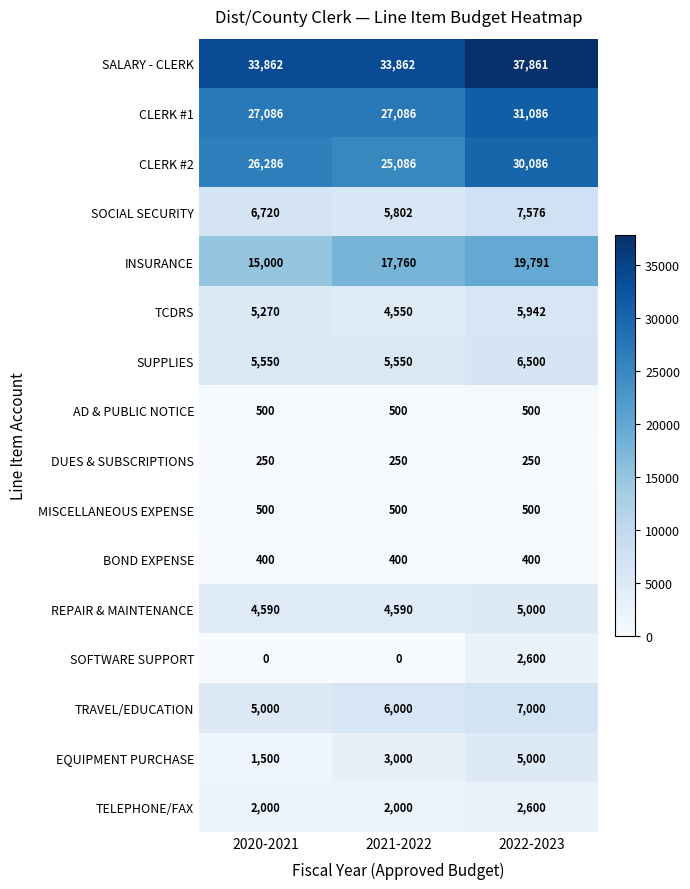

What is the minimum value for REPAIR & MAINTENANCE?

4590